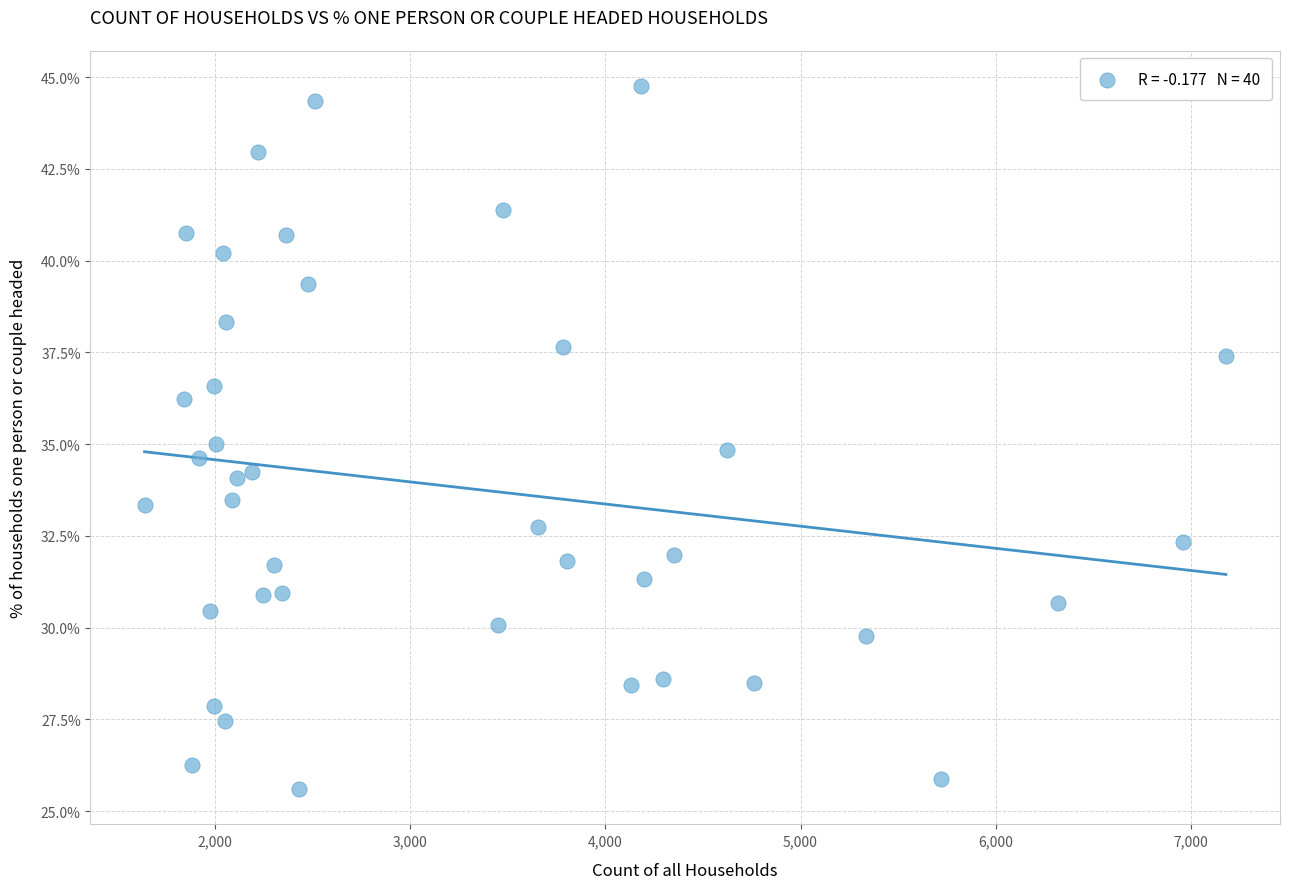

What is the range of X values (max minus min)?

5544.0